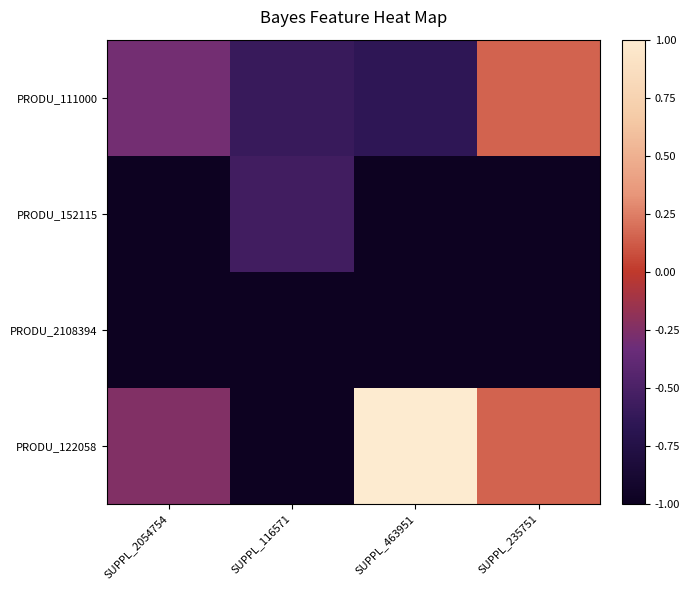

At SUPPL_235751, list the series in order from largest to smallest.

PRODU_111000, PRODU_122058, PRODU_152115, PRODU_2108394